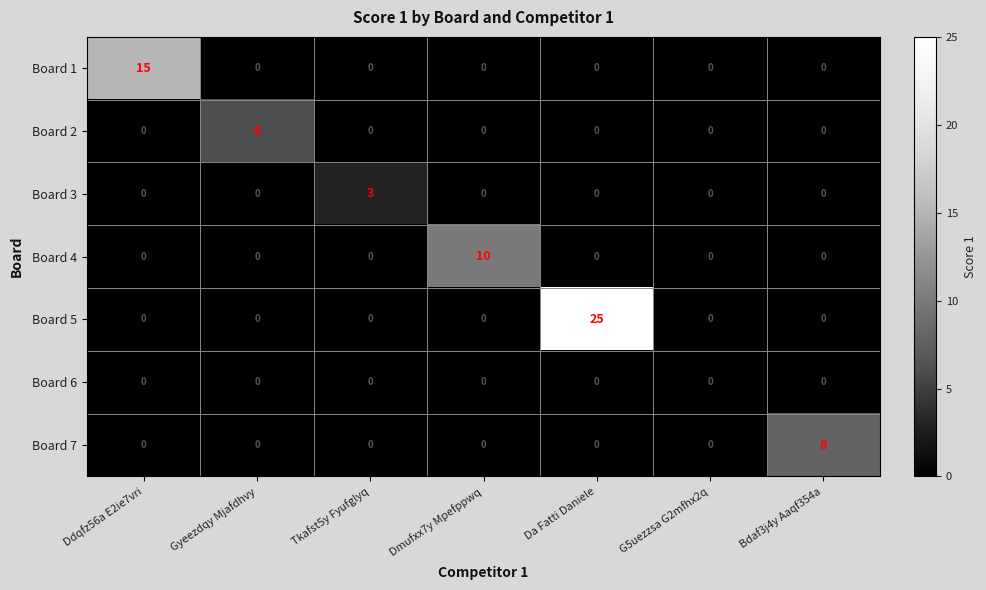

True or false: Board 3 has a value of -1 at Gyeezdqy Mjafdhvy.

False